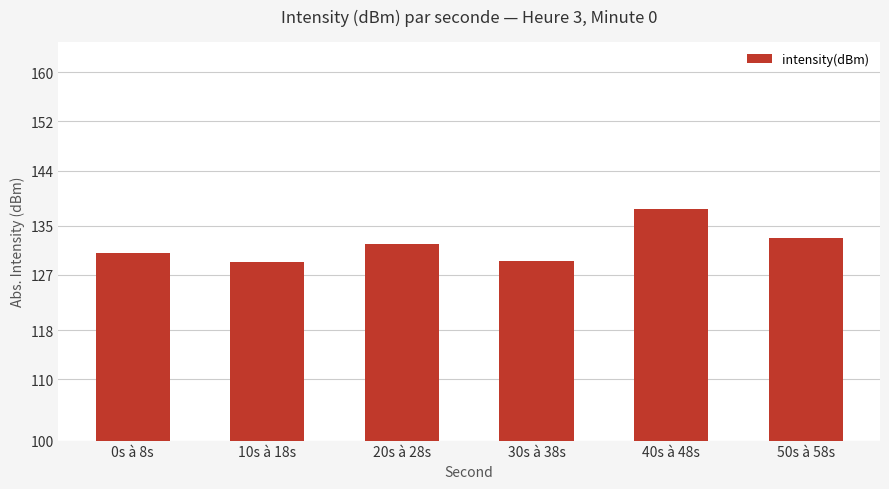

How many bars are there in total?

6